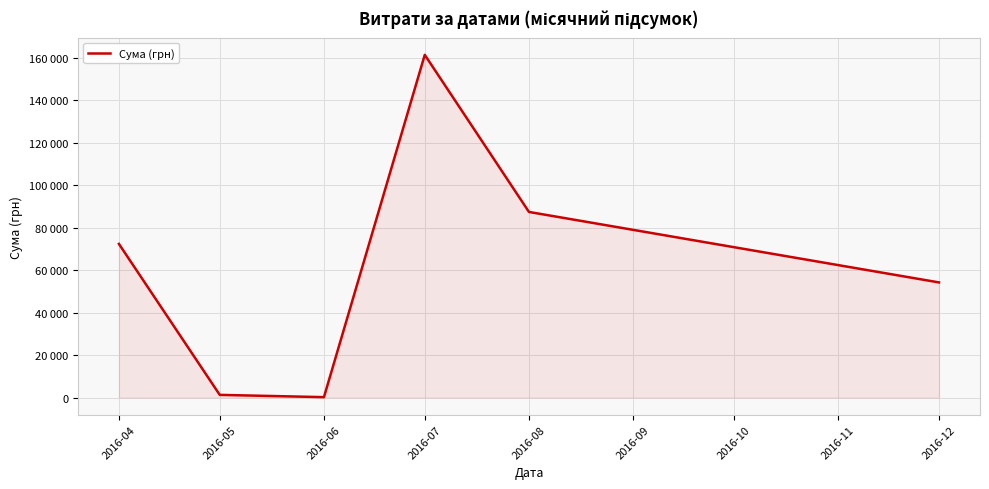

True or false: the data shows 1252.4 at 2016-05.

True